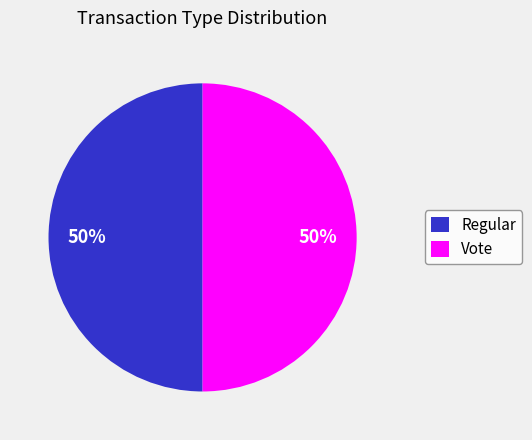

Count the number of slices in the pie.

2